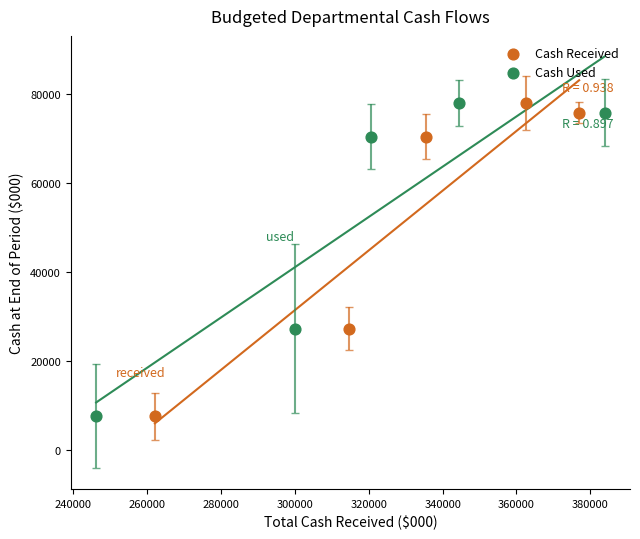

What are all the series names shown in the legend?

Cash Received, Cash Used